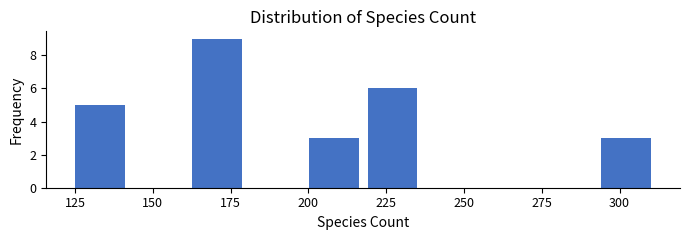

Read against the x-axis, roughly where is the centre of the tallest bar?

170